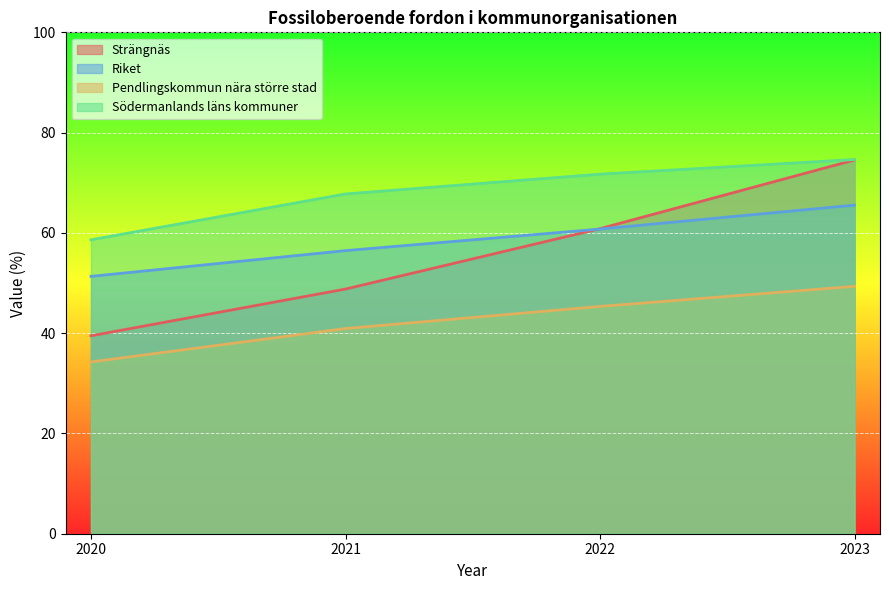

What are all the series names shown in the legend?

Strängnäs, Riket, Pendlingskommun nära större stad, Södermanlands läns kommuner